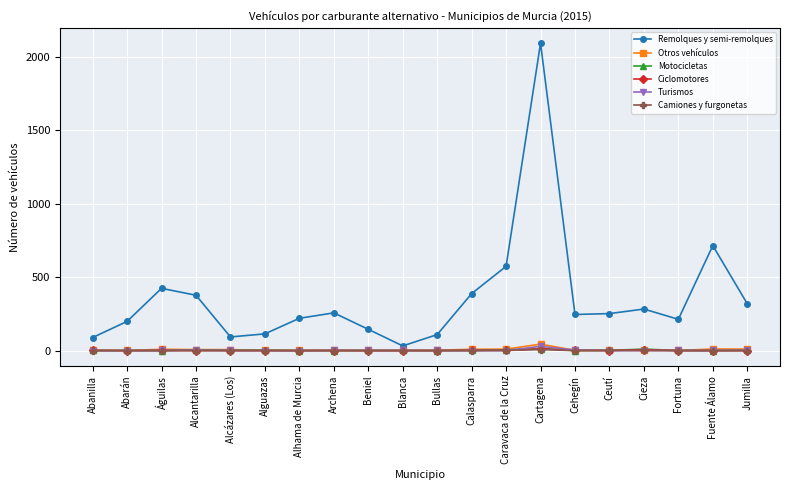

How many categories are shown in the chart?

20